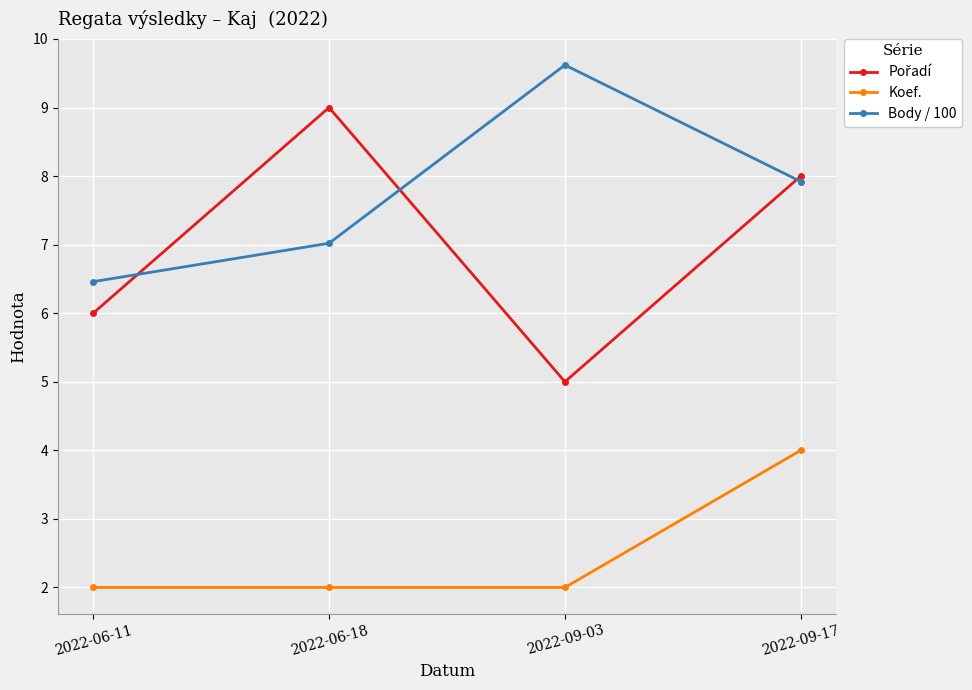

How many distinct data groups are displayed?

3